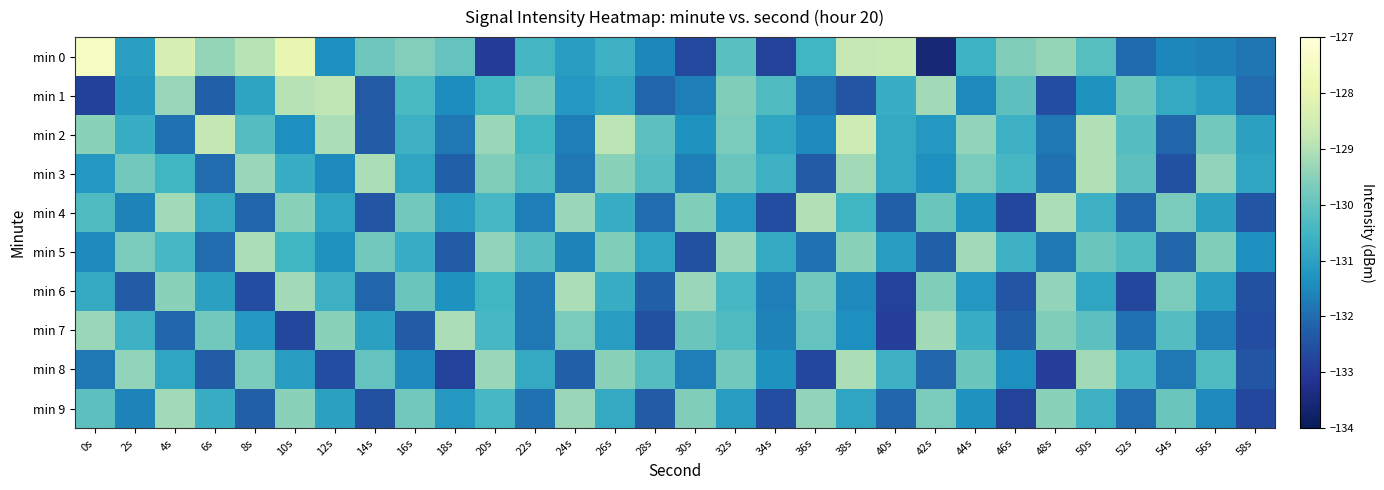

Between 44s and 8s, which is larger?

8s